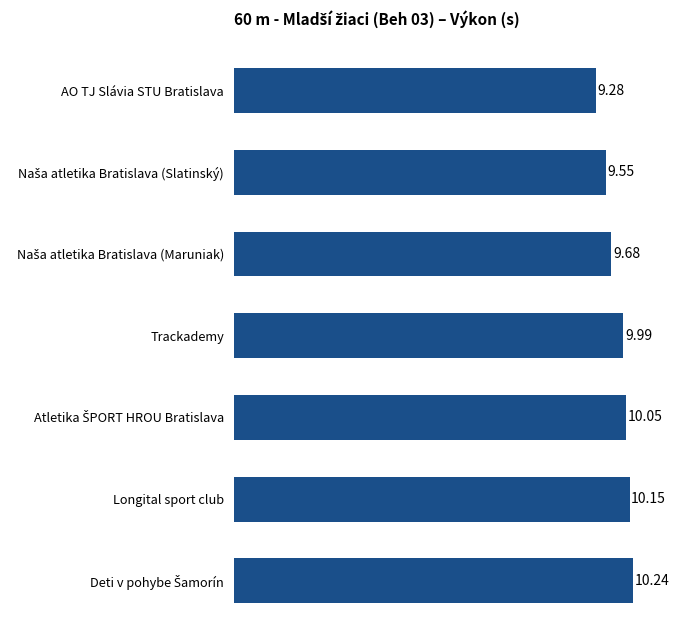

How many bars are there in total?

7